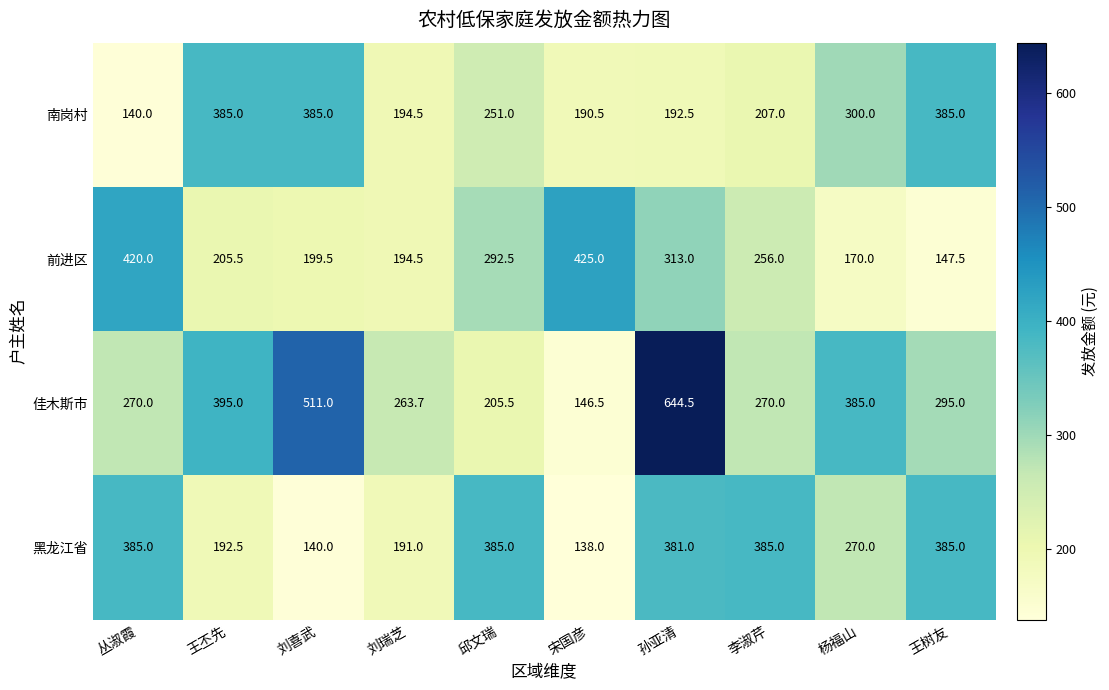

What is the difference between the maximum and minimum values in the 前进区 series?

277.5